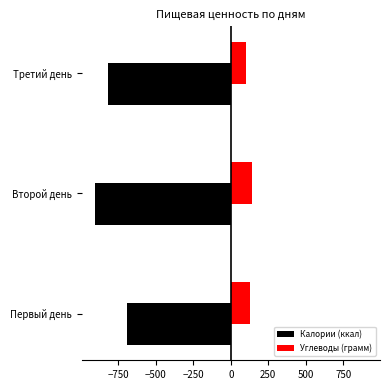

Where is Калории (ккал) nearest to the value -799?

Третий день